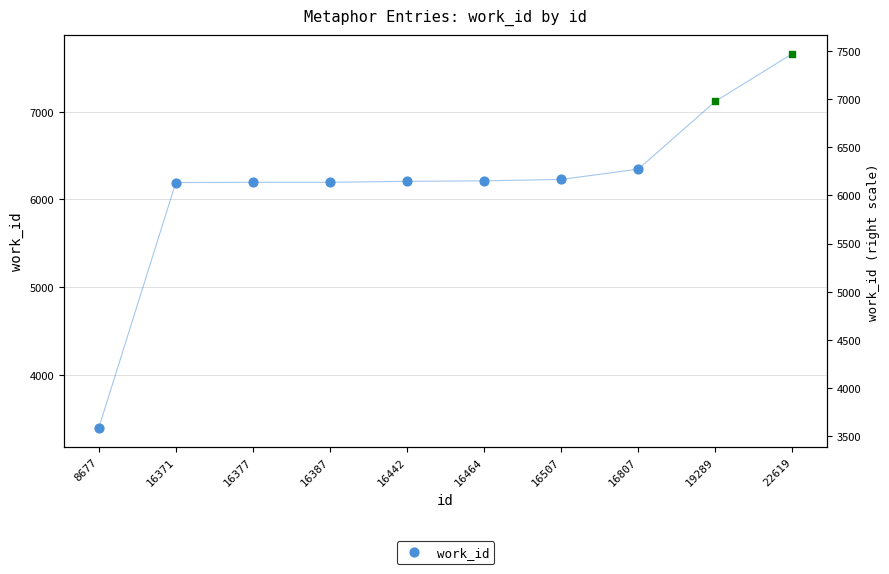

Approximately how many times larger is the value at 16464 compared to 16807?

1.0